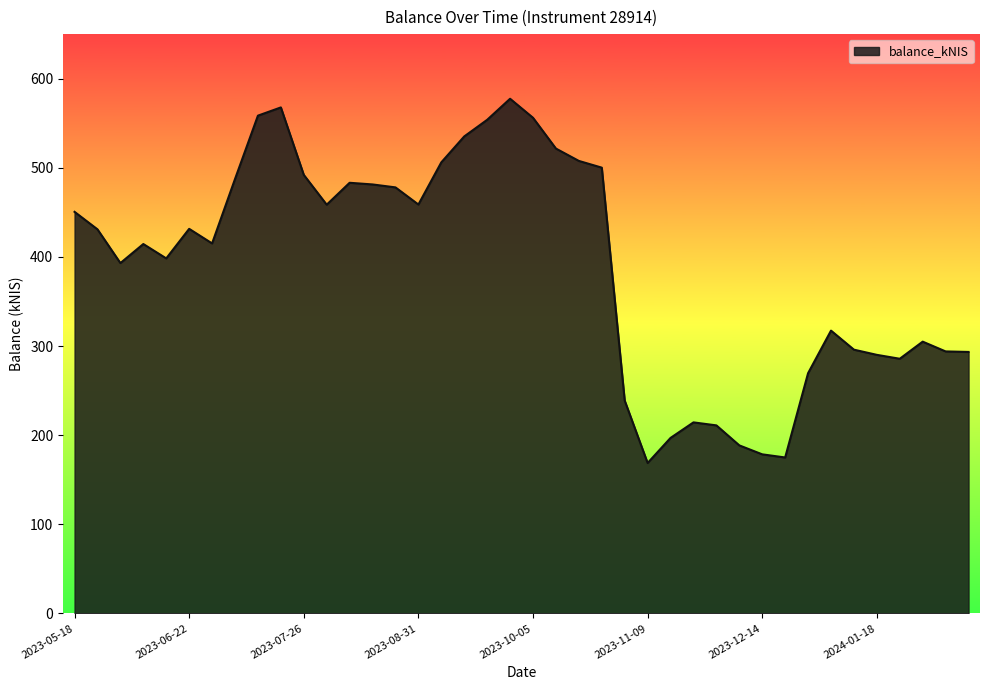

What is the maximum value shown in the chart?

577.5